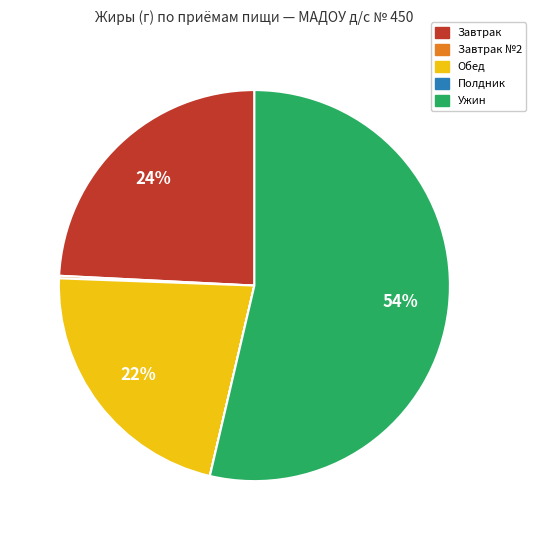

Does any single category account for the majority?

Yes